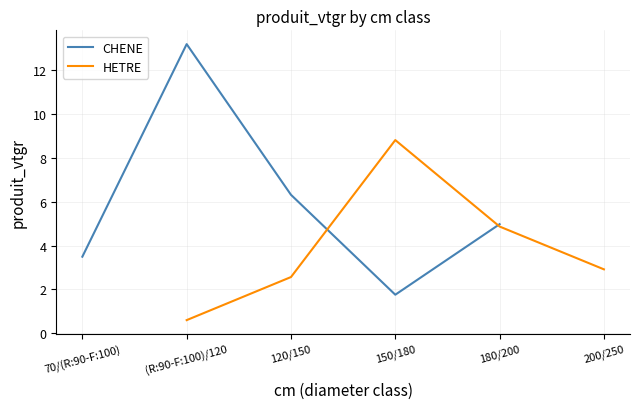

True or false: HETRE has a value of 1.6 at (R:90-F:100)/120.

False